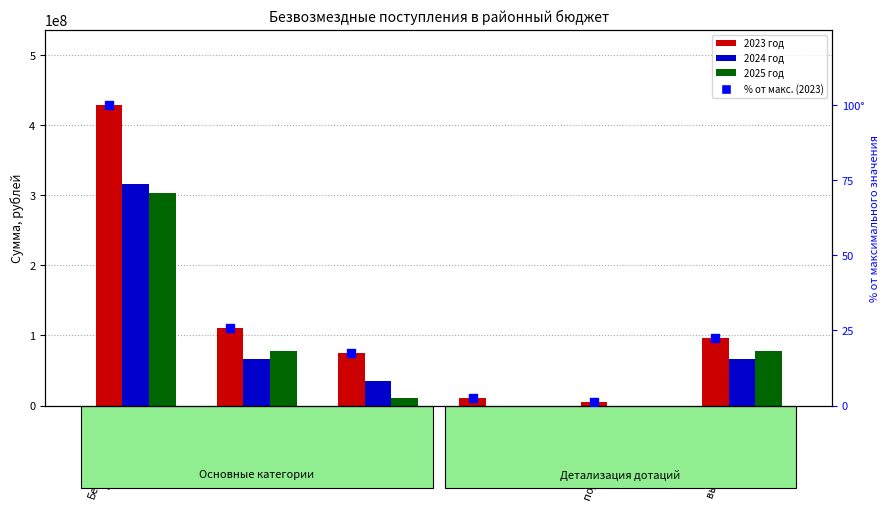

What are all the series names shown in the legend?

2023 год, 2024 год, 2025 год, % от максимума 2023